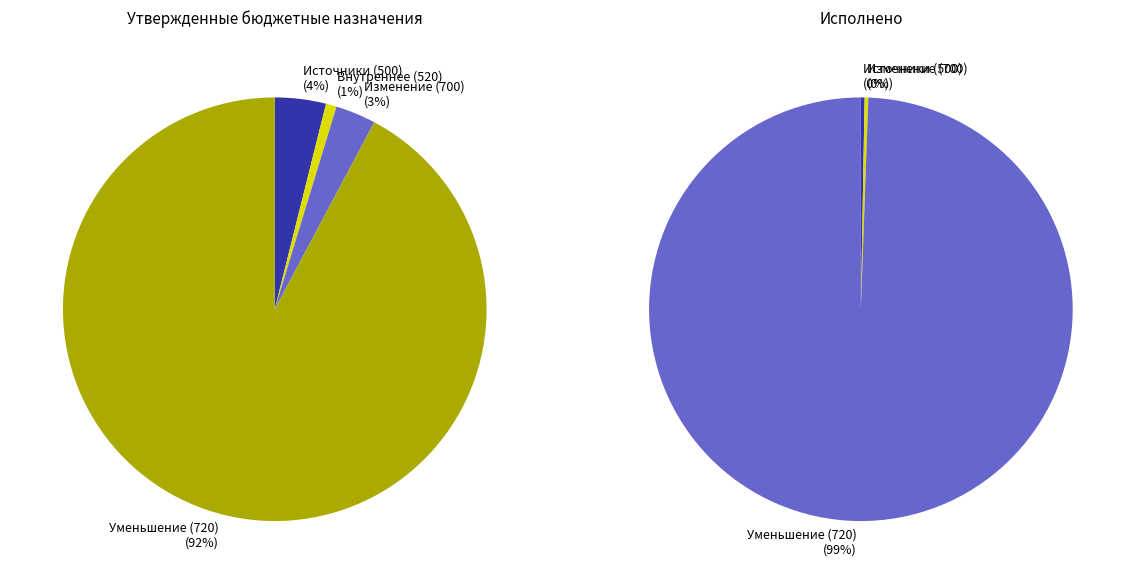

Is 720 the majority of the pie?

Yes